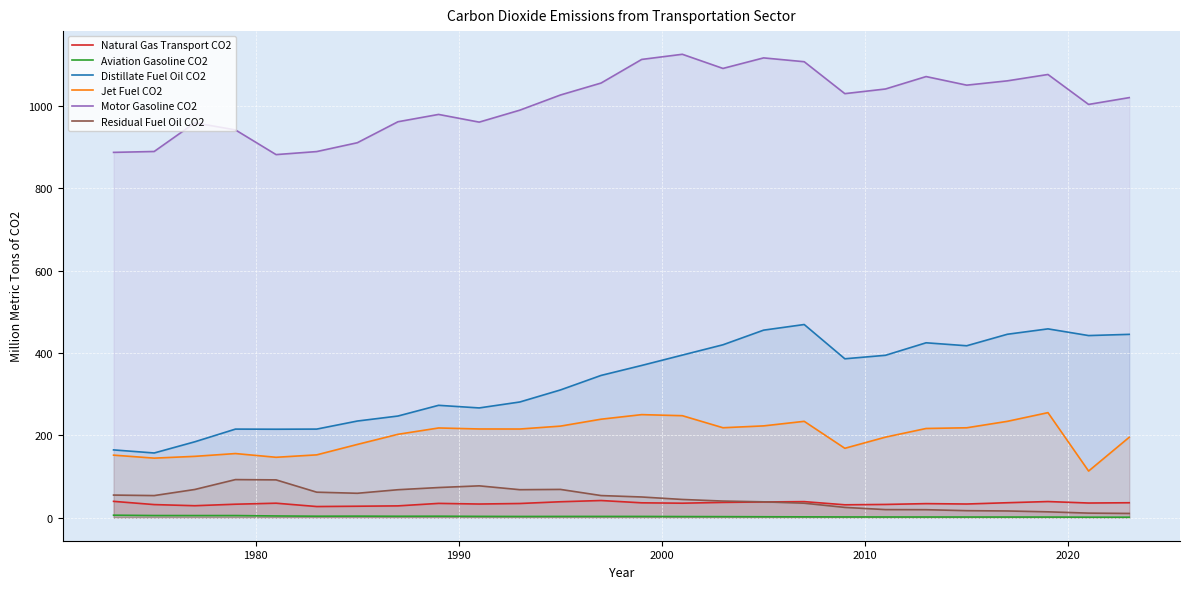

Which series has the largest total across all categories?

Motor Gasoline CO2